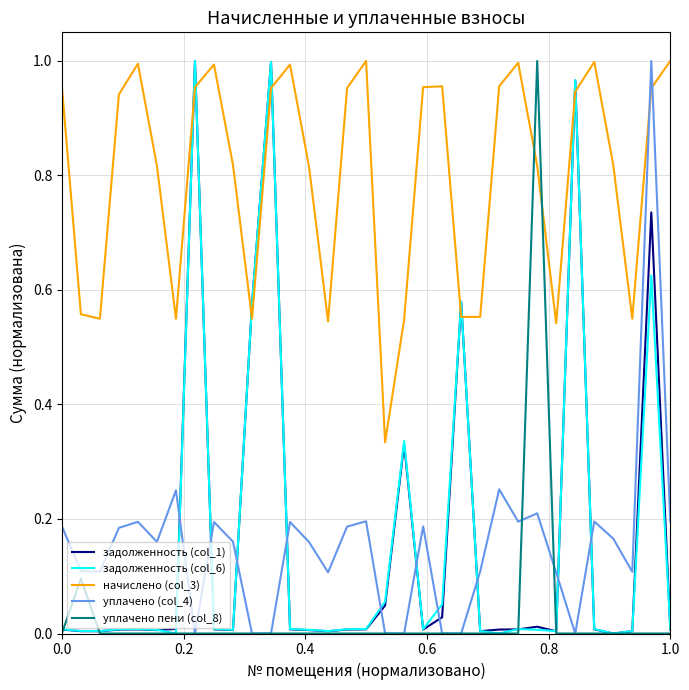

How many intersections are there between начислено (col_3) and уплачено пени (col_8)?

2